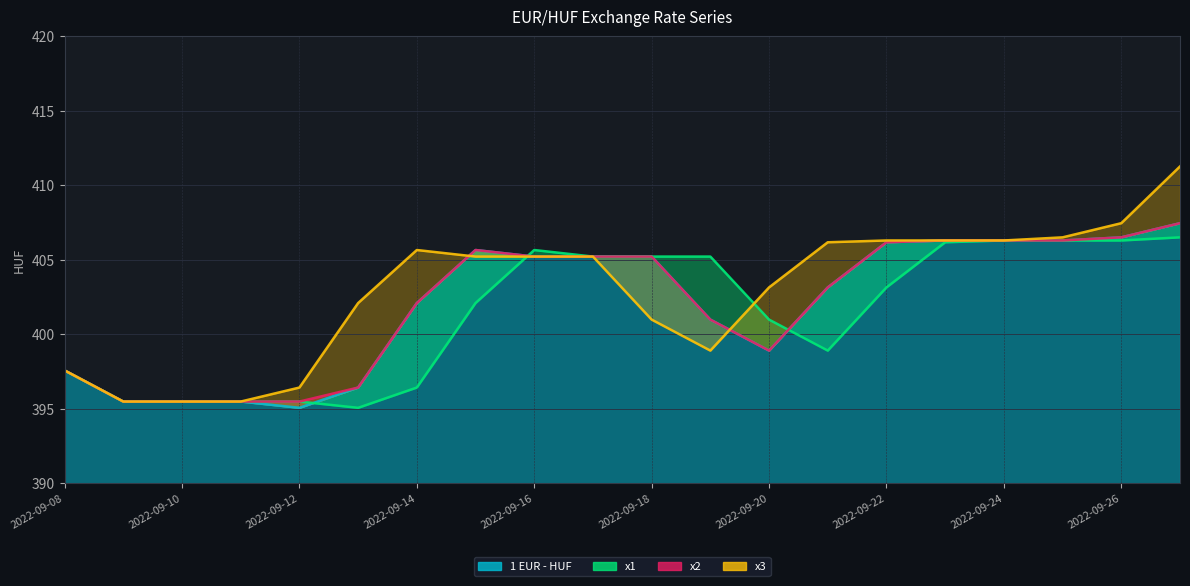

What is the minimum value shown in the chart?

395.1